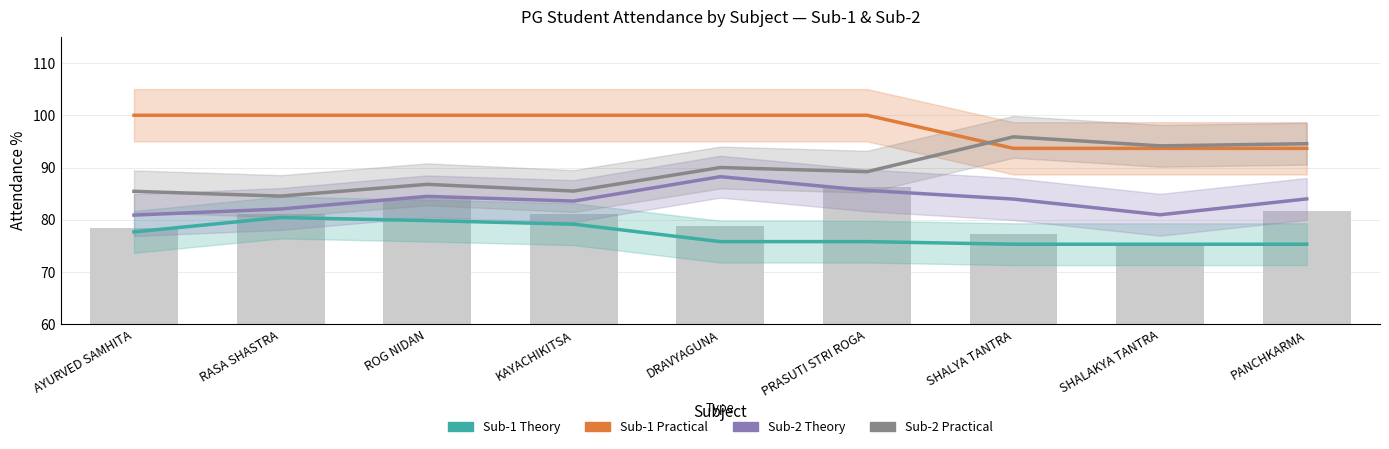

List the series in order of their peak value, lowest first.

Sub-1 Theory, Sub-2 Theory, Sub-2 Practical, Sub-1 Practical